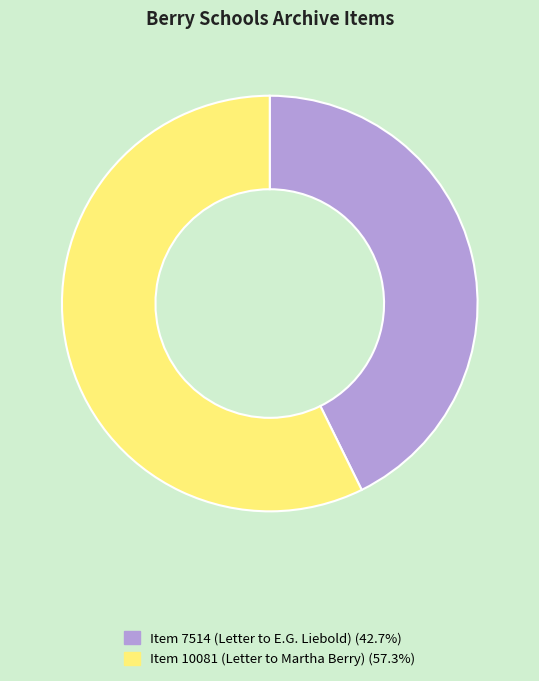

Count the number of slices in the pie.

2